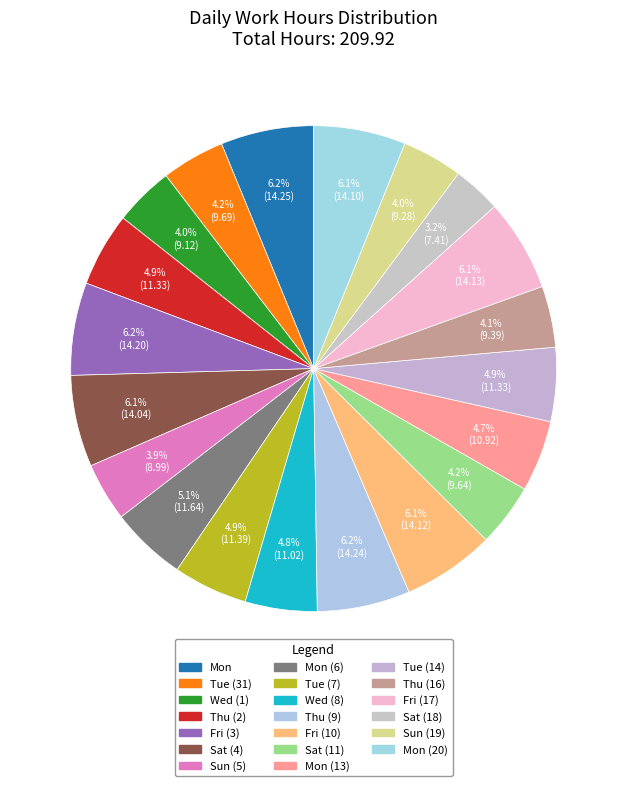

Which slice is the smallest?

Sat (18)